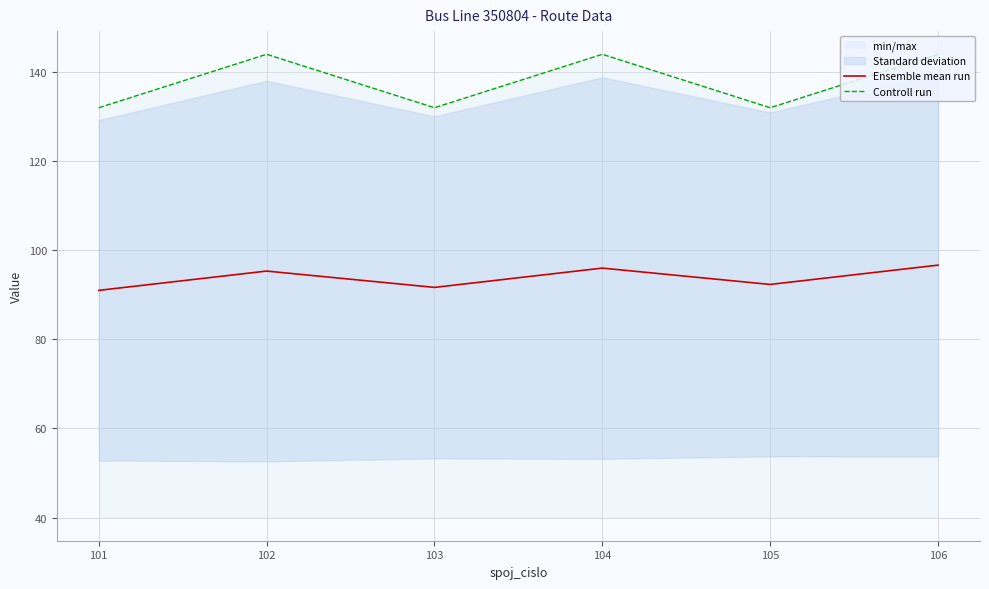

The value of Controll run at 105 is 132.0. True or false?

True